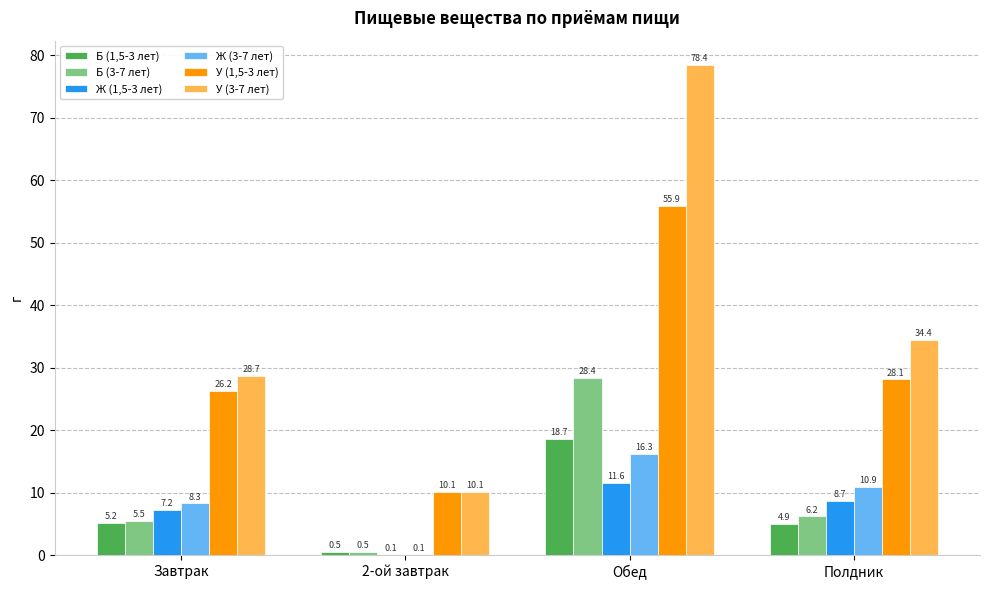

Are the bars horizontal?

No